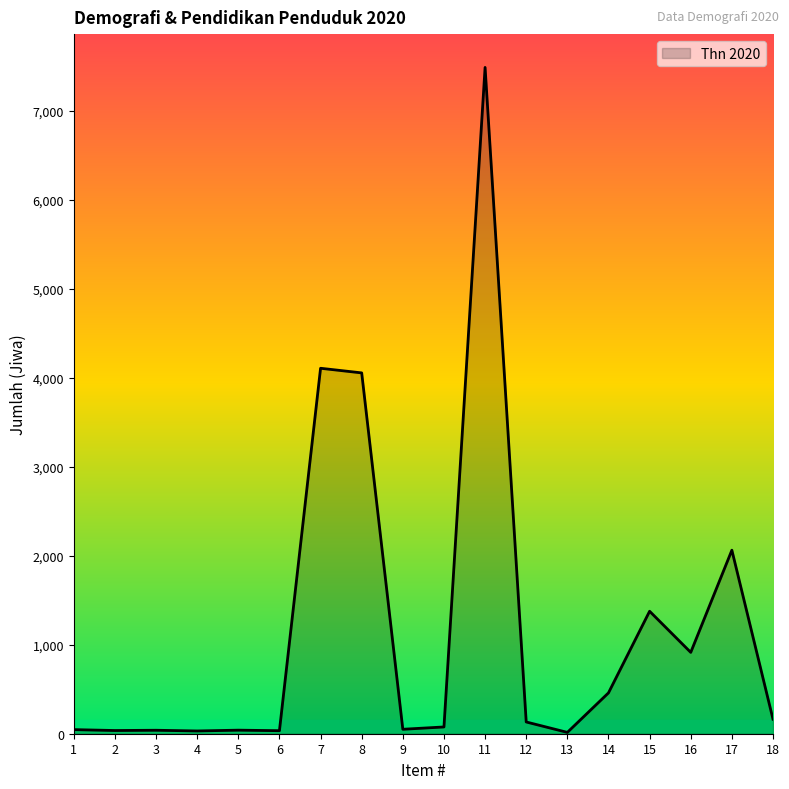

What is the maximum value shown in the chart?

7486